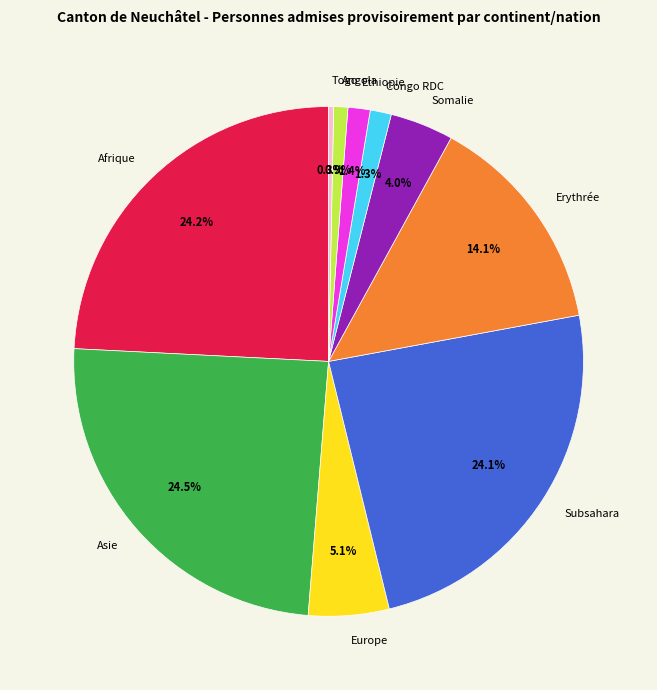

What is the ratio of the value at Asie to the value at Angola?

27.4